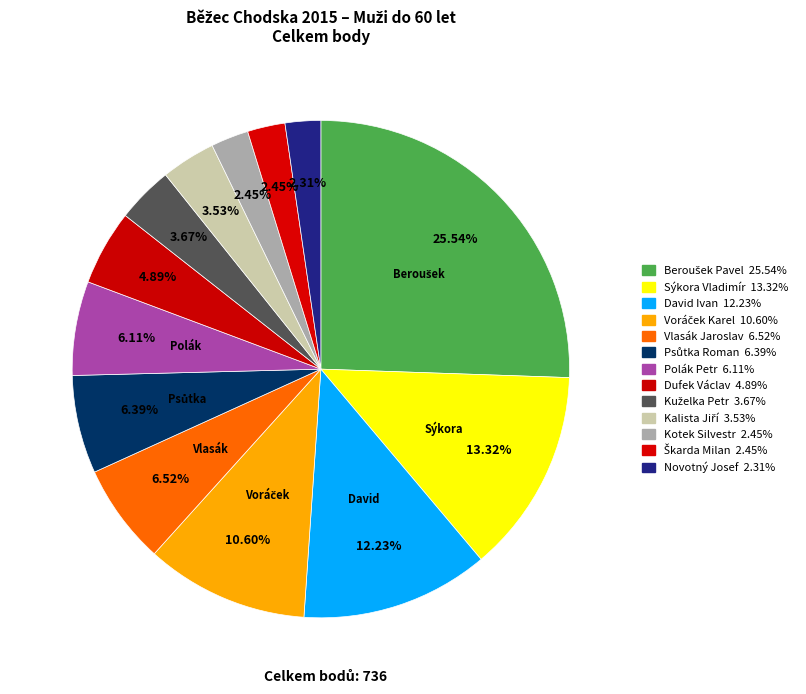

How many slices are in this pie chart?

13